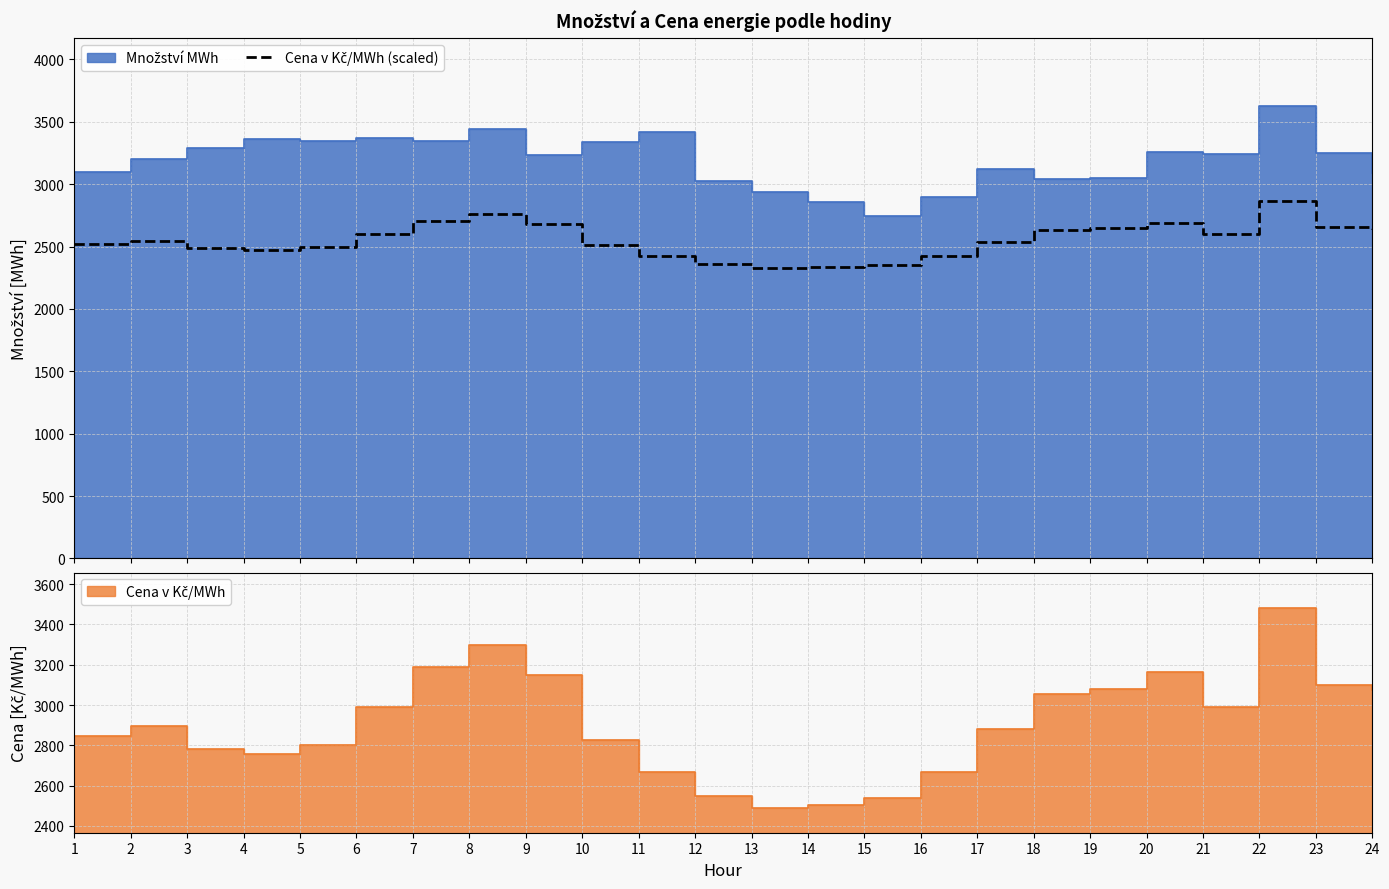

Which label corresponds to the smallest value in the chart?

13